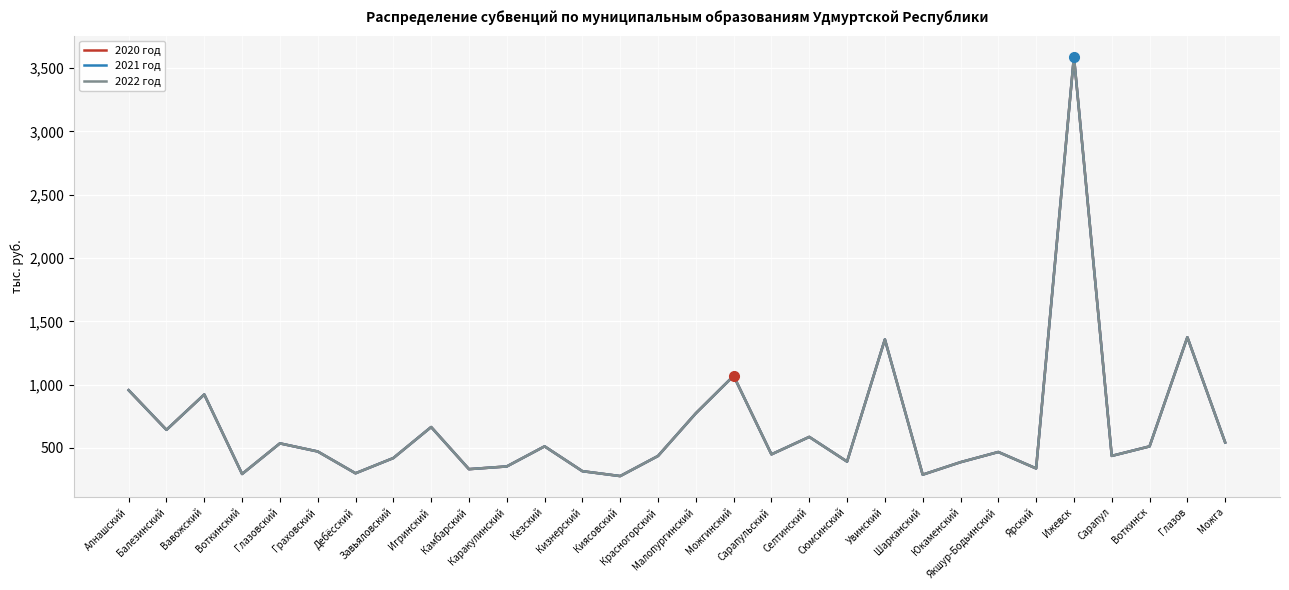

Does the chart have visible grid lines?

Yes